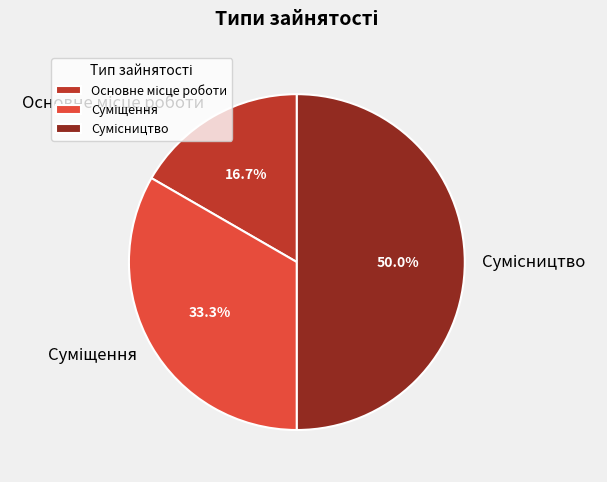

What is the change in value from Суміщення to Сумісництво?

+1